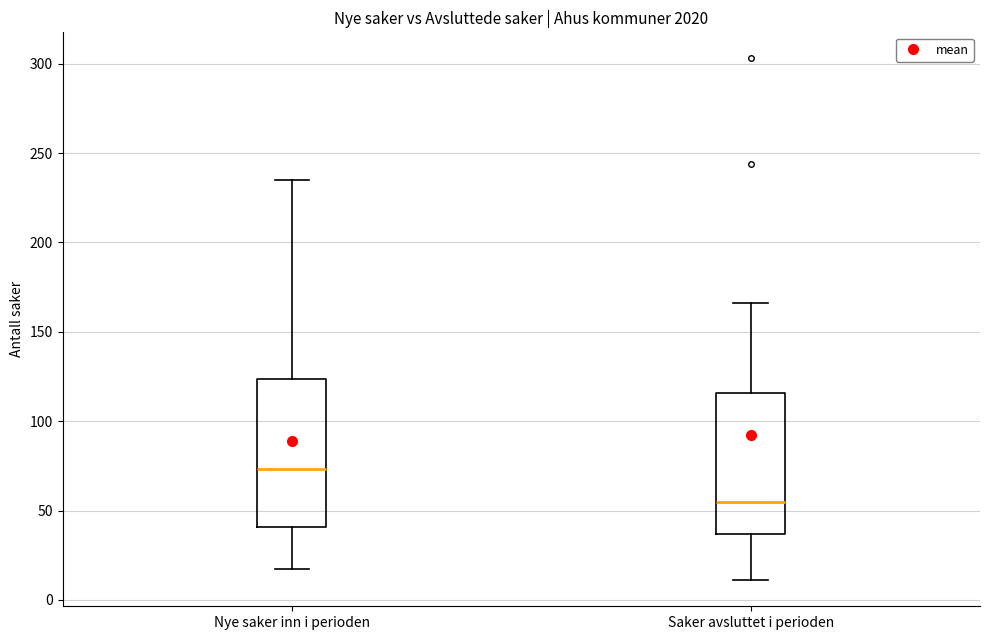

Which box's median line is the highest?

Nye saker inn i perioden